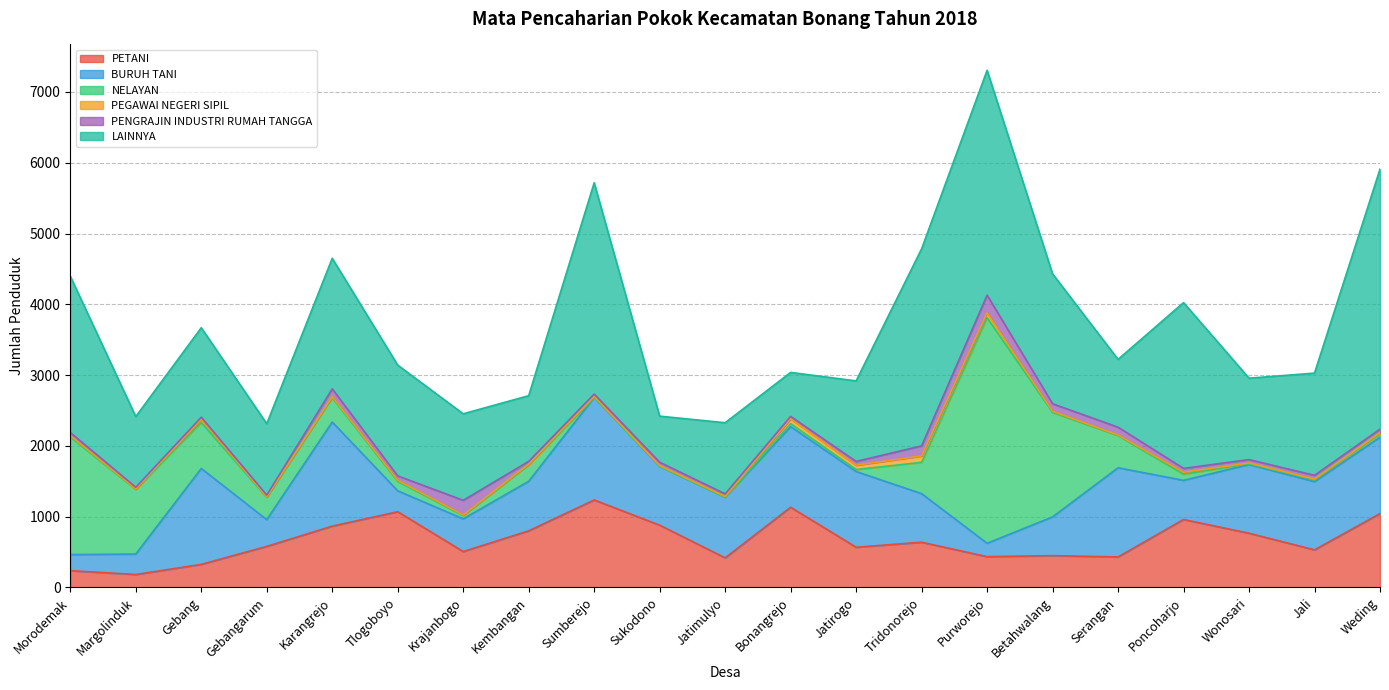

Between Gebang and Bonangrejo, which series saw the biggest shift?

PETANI